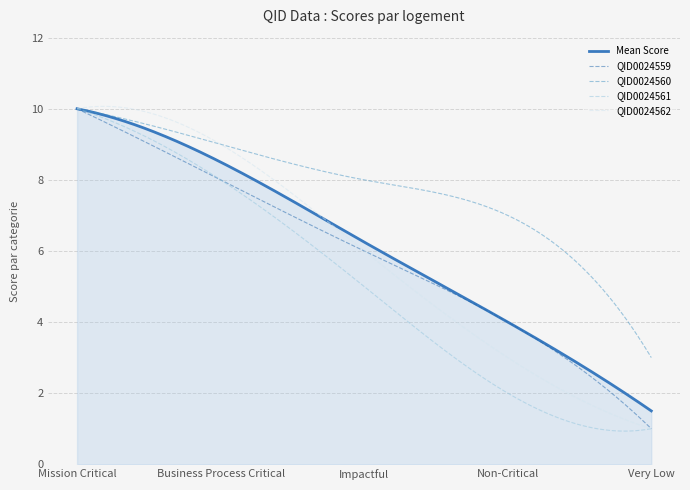

Does the chart have visible grid lines?

Yes